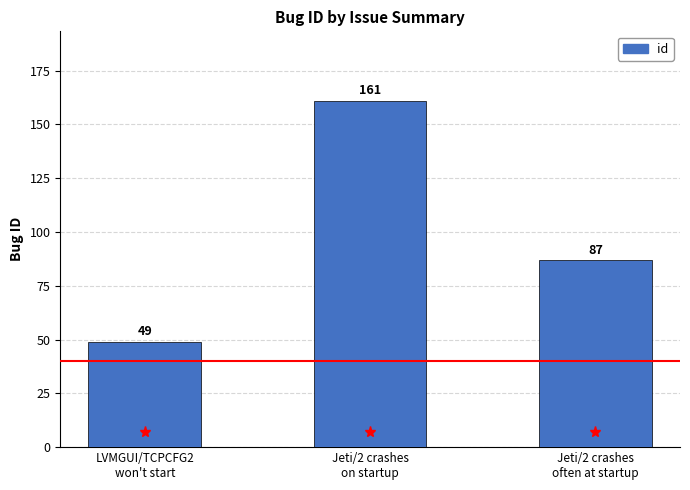

What is the approximate value at Jeti/2 crashes
on startup?

161